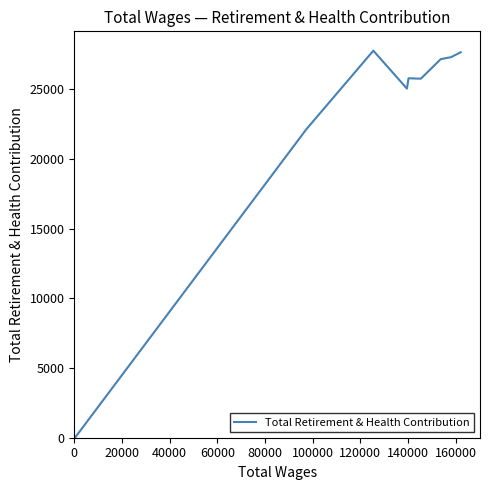

What is the difference between the maximum and minimum values?

27759